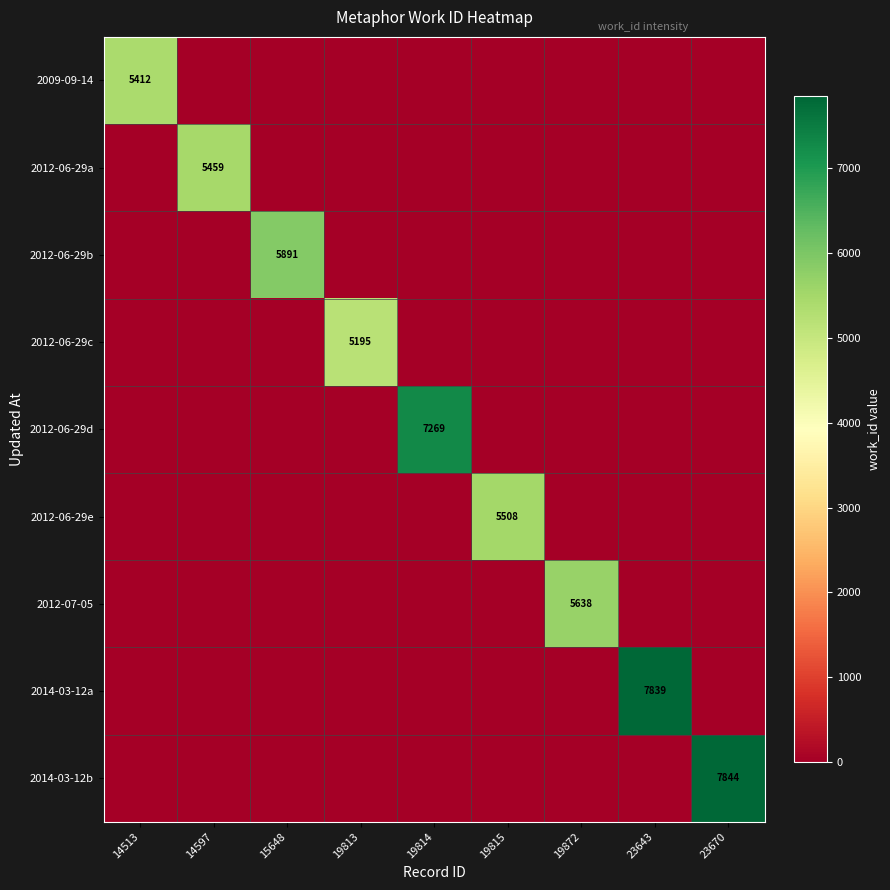

At 23643, list the series in order from smallest to largest.

2009-09-14, 2012-06-29a, 2012-06-29b, 2012-06-29c, 2012-06-29d, 2012-06-29e, 2012-07-05, 2014-03-12b, 2014-03-12a